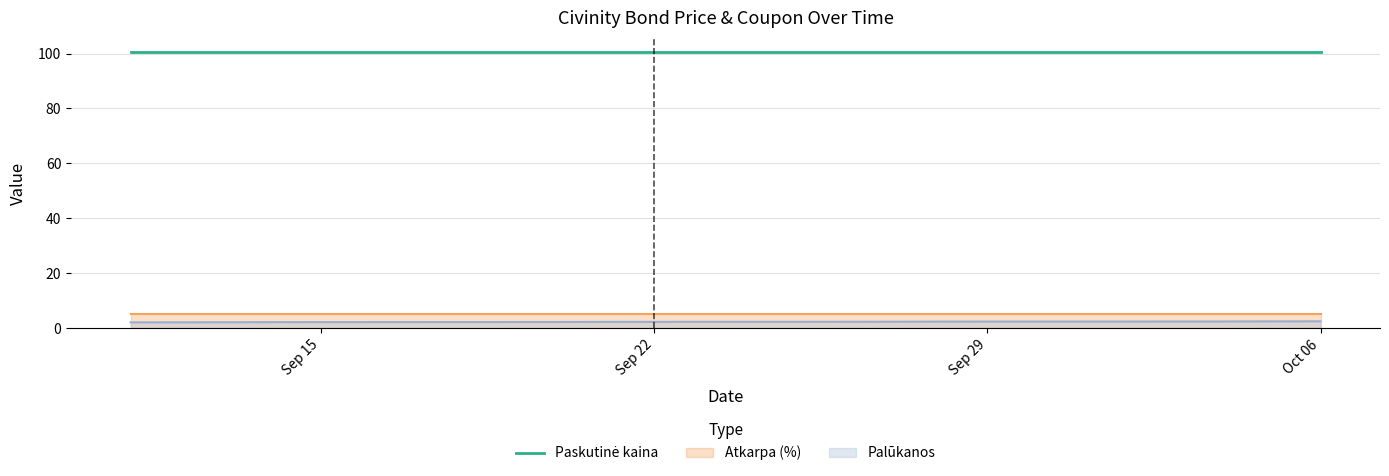

At which label is Atkarpa (%) closest to 5?

2023-10-06